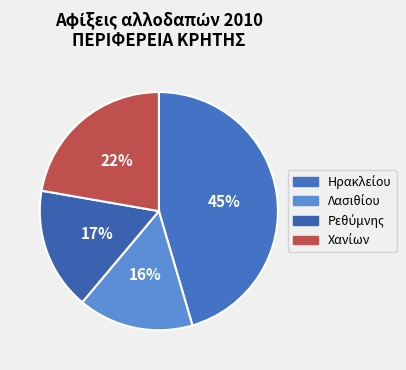

How many slices are in this pie chart?

4